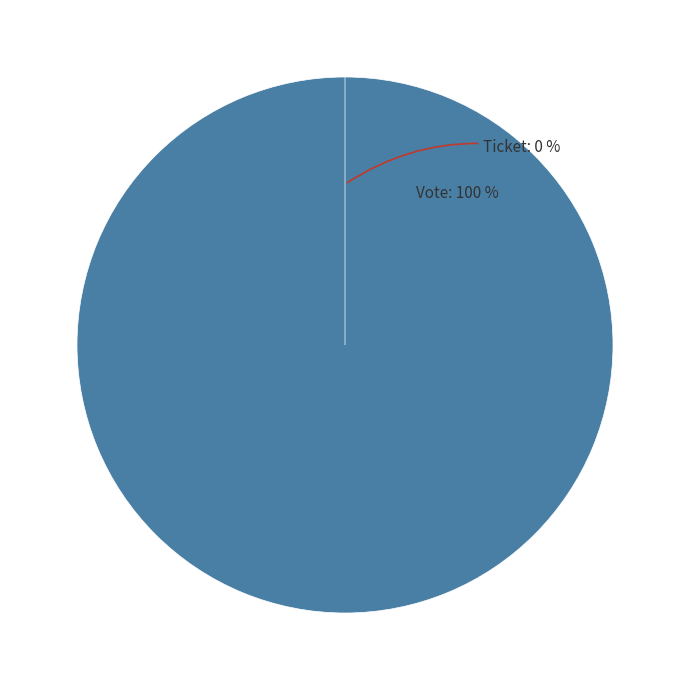

To the nearest percent, what is the combined percentage of Ticket and Vote?

100%